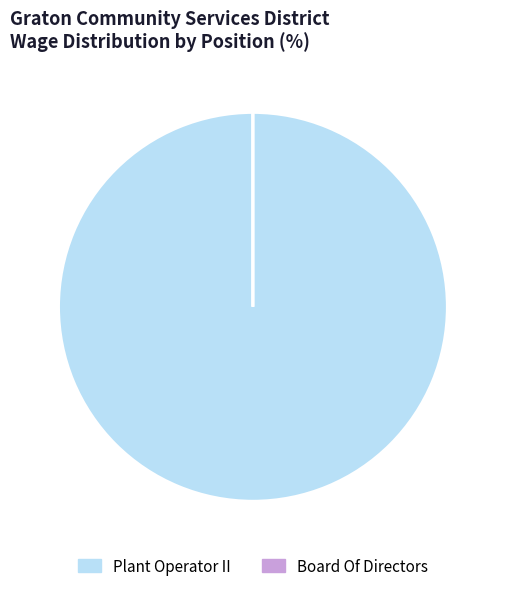

To the nearest percent, what is the combined percentage of Vice President and Plant Operator II?

100%